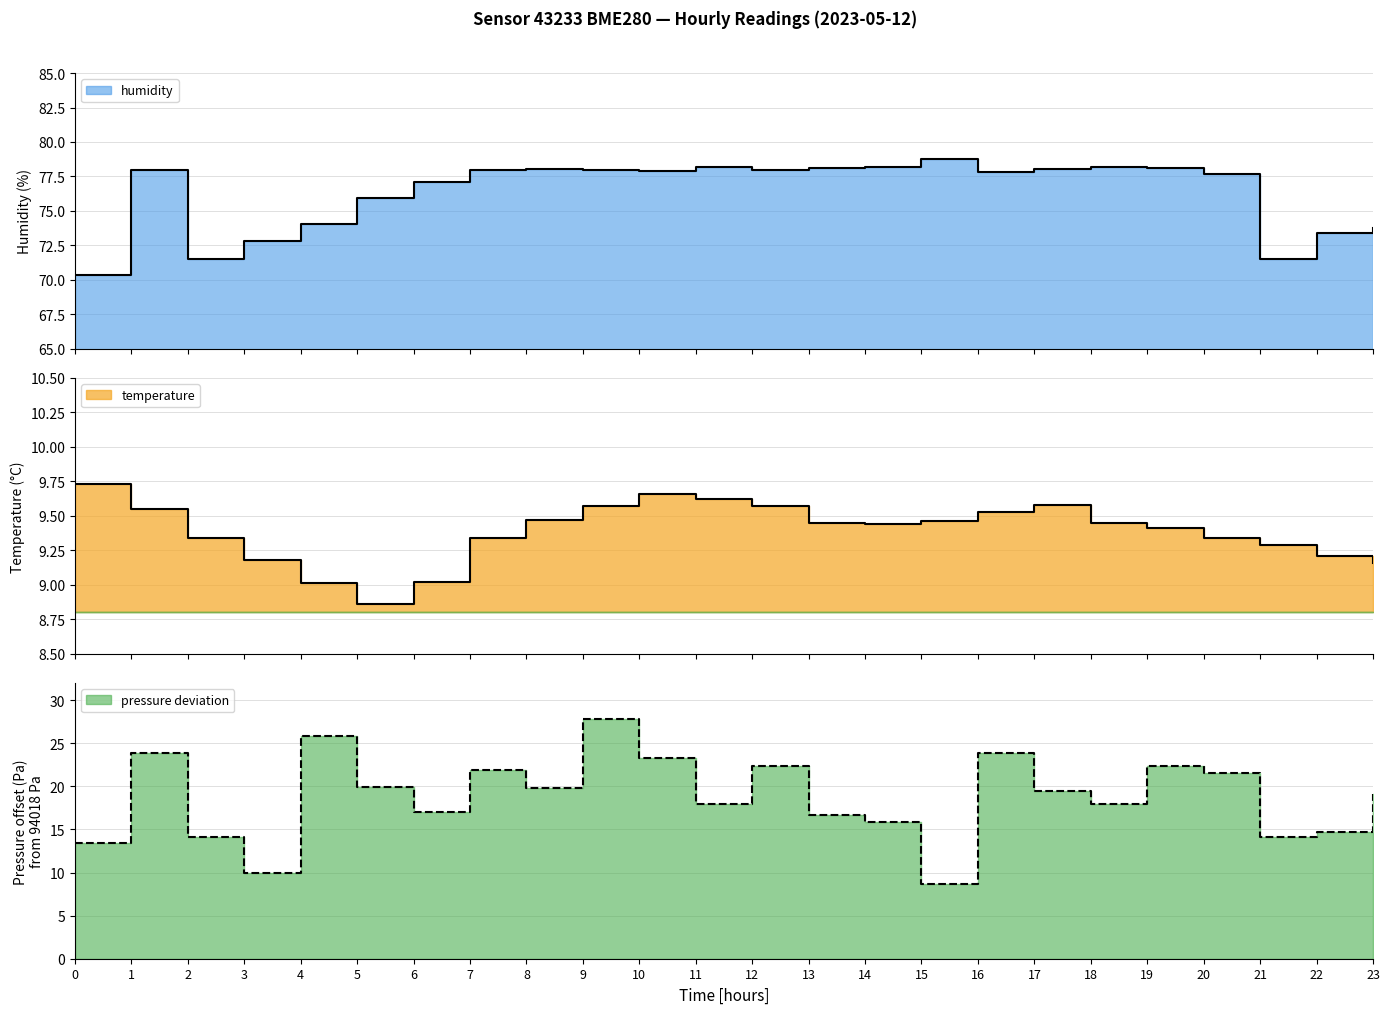

In humidity, how many points are higher than both neighbors (excluding endpoints)?

5